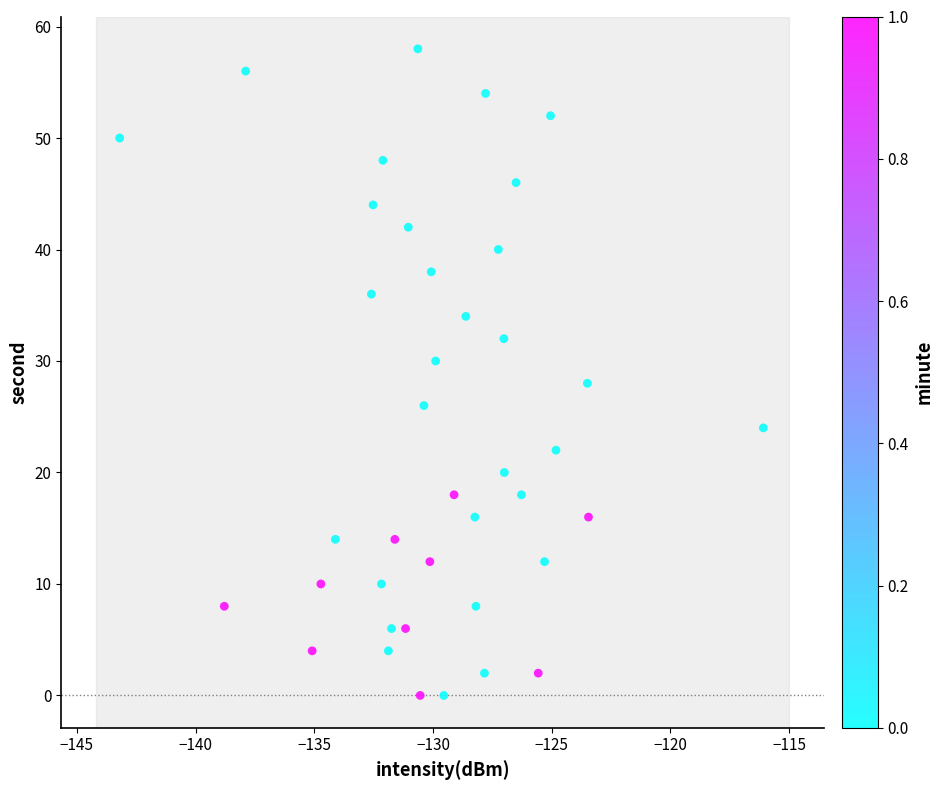

What is the range of Y values (max minus min)?

58